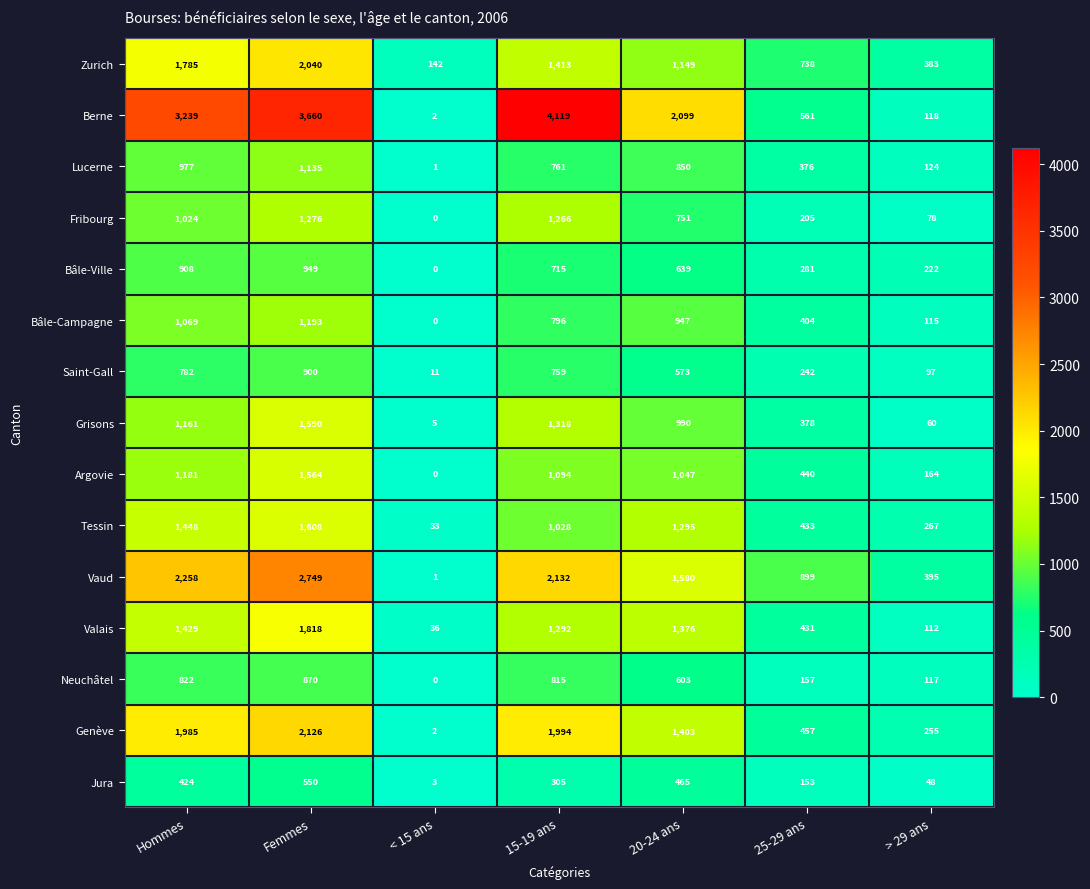

Rank the categories by Grisons value from highest to lowest.

Femmes, 15-19 ans, Hommes, 20-24 ans, 25-29 ans, > 29 ans, < 15 ans